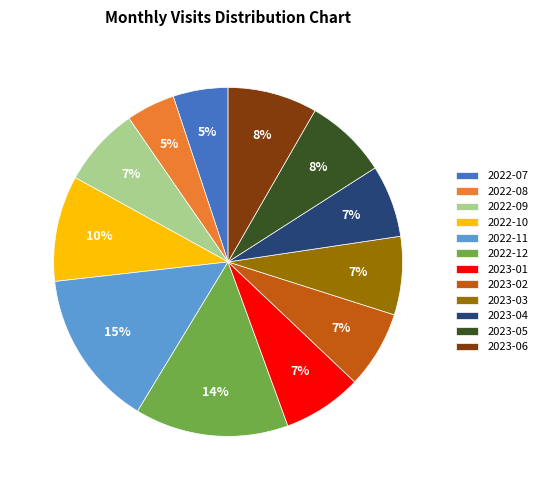

Approximately how many times larger is the value at 2023-05 compared to 2023-04?

1.1